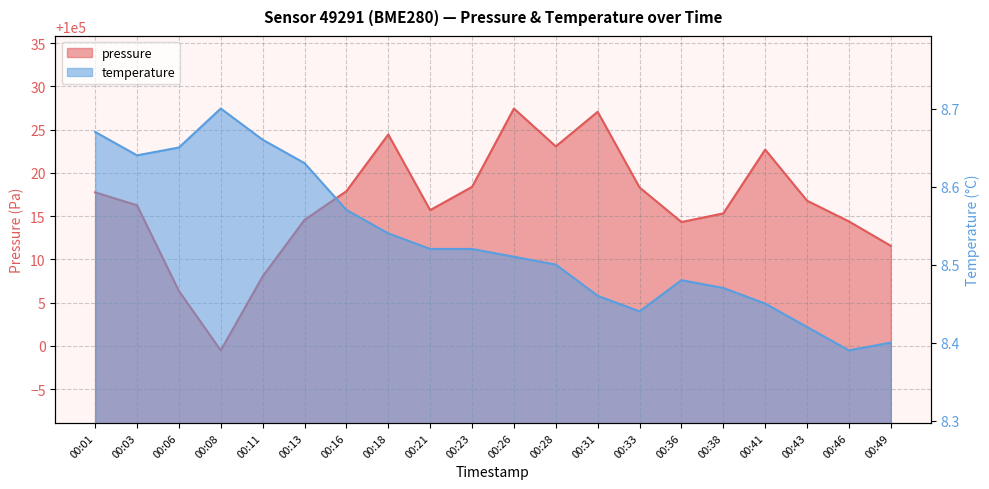

Where is pressure nearest to the value 100013?

00:36